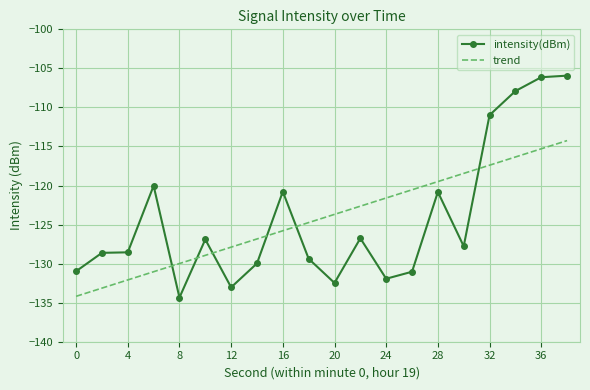

List the series in order of their peak value, lowest first.

trend, intensity(dBm)